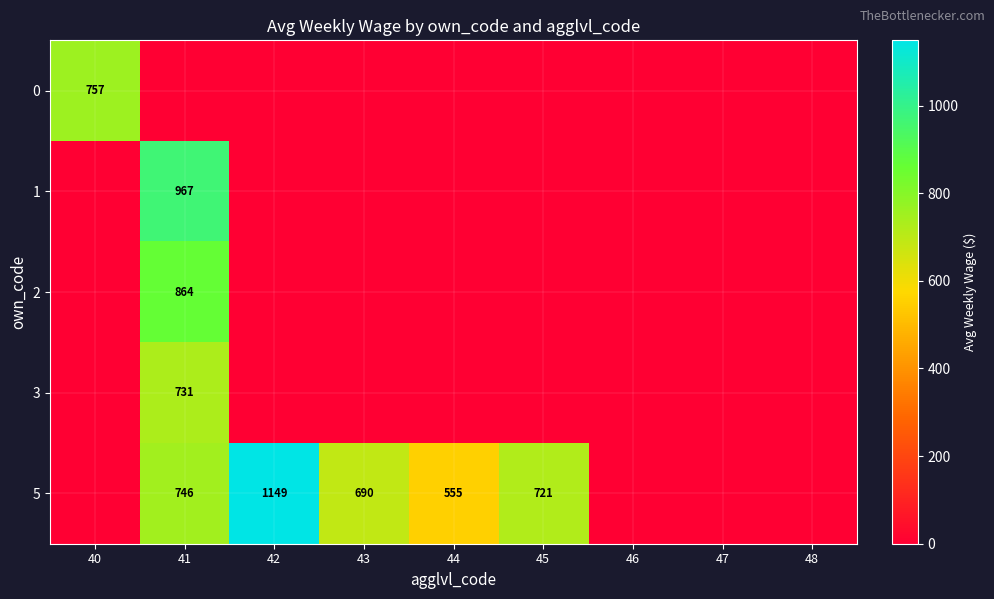

The value of 2 at 41 is 864. True or false?

True